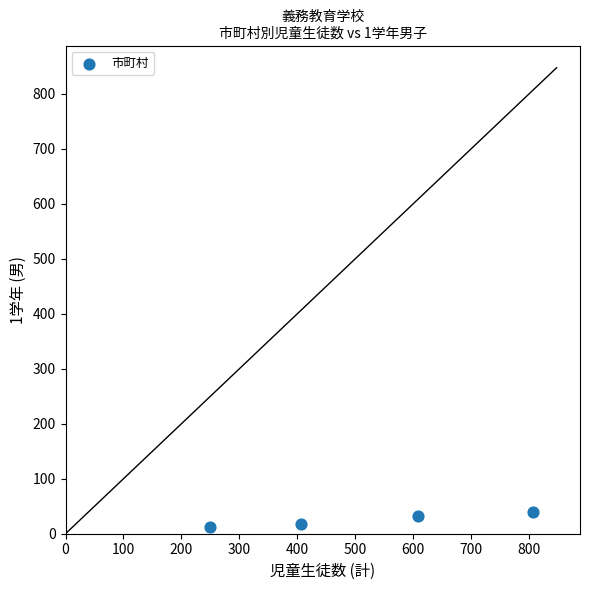

What is the average Y value?

26